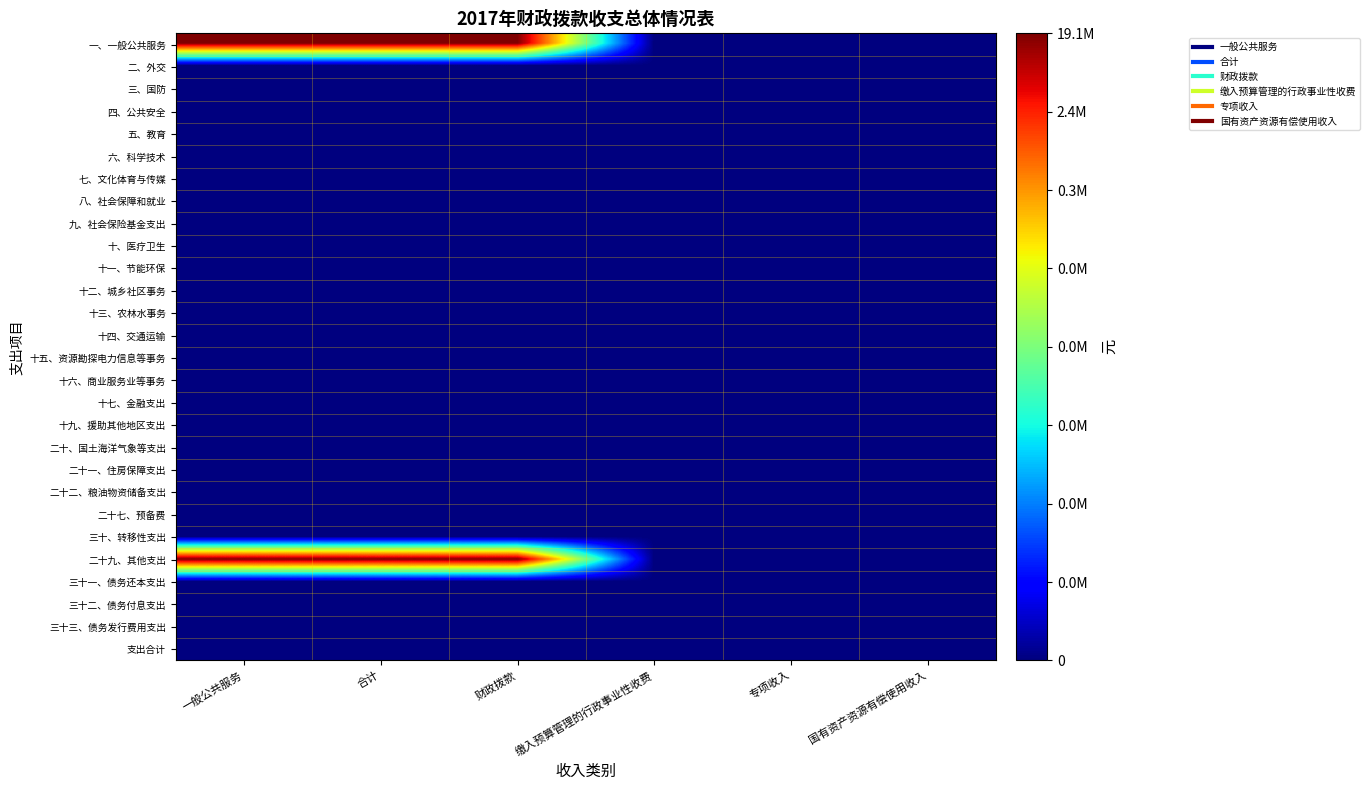

Which series has the widest spread of values?

二十九、其他支出